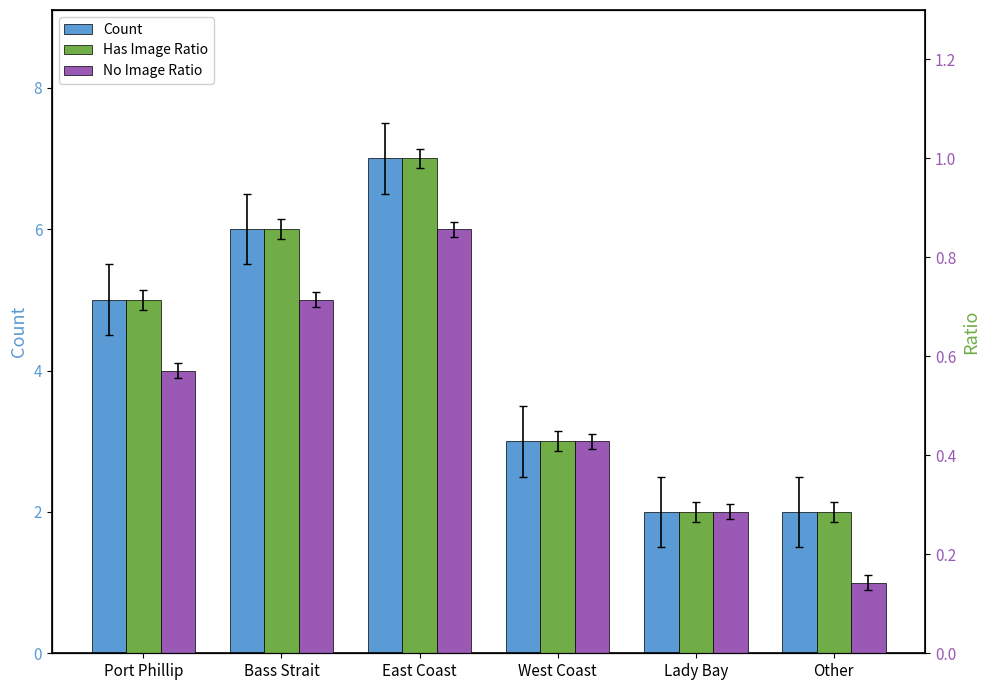

List the labels in order of Count value, smallest first.

Lady Bay, Other, West Coast, Port Phillip, Bass Strait, East Coast